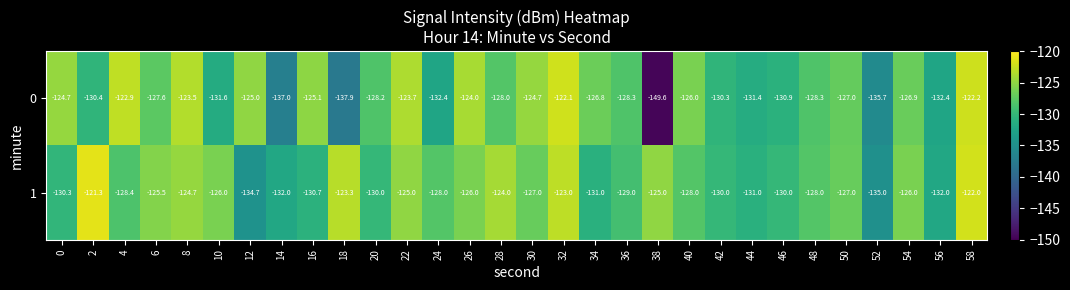

What is the average value of the 1 series?

-127.8